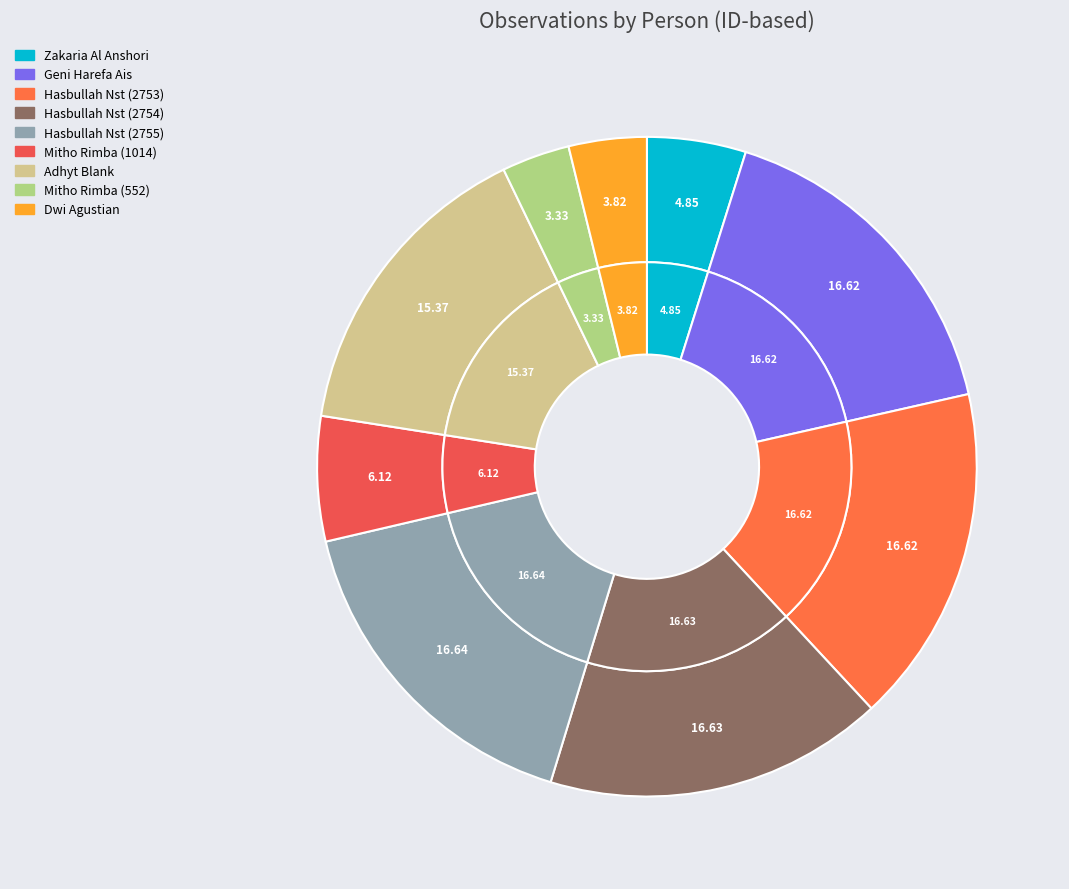

To the nearest percent, what portion does Zakaria Al Anshori represent?

5%